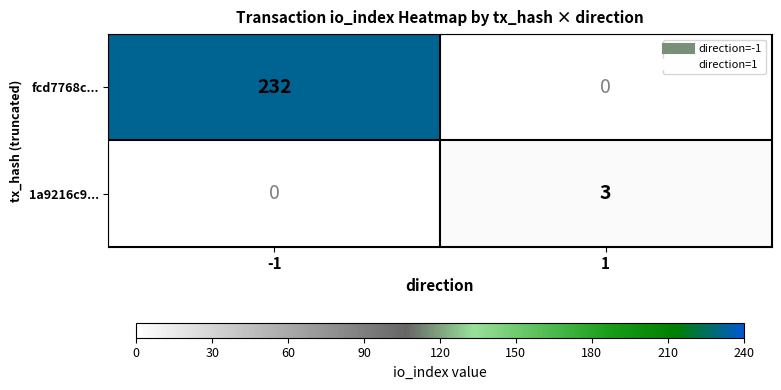

Reading left to right, extract all data points from this chart.

fcd7768c...: -1=232	1=0
1a9216c9...: -1=0	1=3